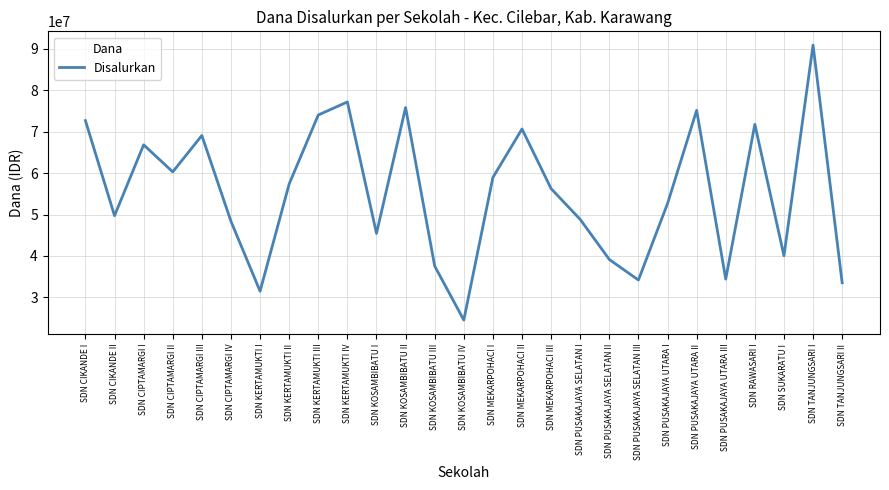

Does the chart display data point markers on the line(s)?

No